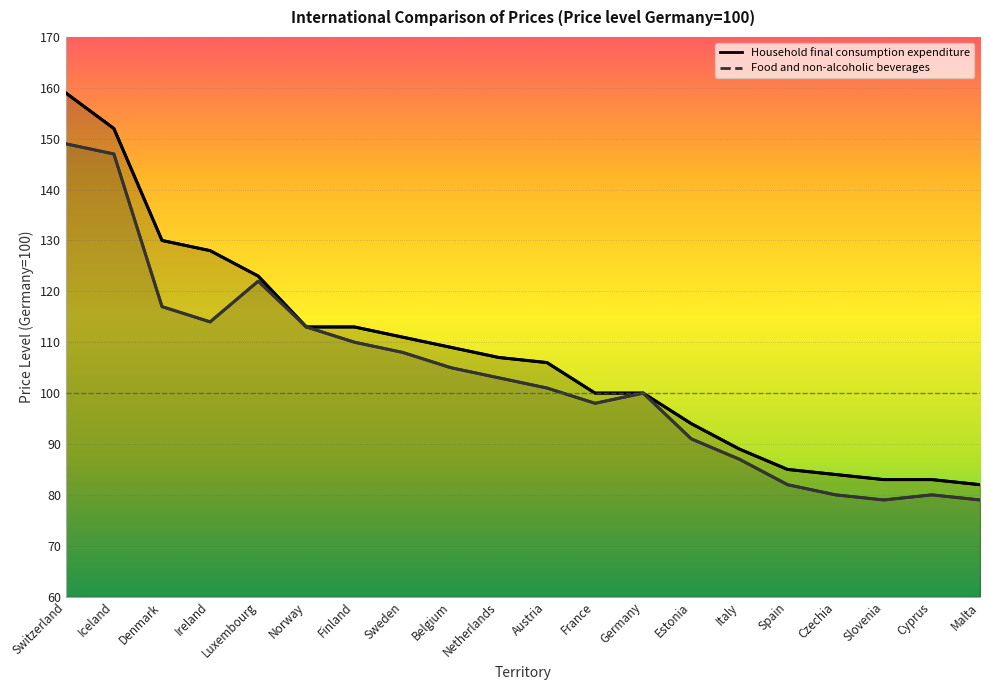

Reading left to right, extract all data points from this chart.

Household final consumption expenditure: Switzerland=159	Iceland=152	Denmark=130	Ireland=128	Luxembourg=123	Norway=113	Finland=113	Sweden=111	Belgium=109	Netherlands=107	Austria=106	France=100	Germany=100	Estonia=94	Italy=89	Spain=85	Czechia=84	Slovenia=83	Cyprus=83	Malta=82
Food and non-alcoholic beverages: Switzerland=149	Iceland=147	Denmark=117	Ireland=114	Luxembourg=122	Norway=113	Finland=110	Sweden=108	Belgium=105	Netherlands=103	Austria=101	France=98	Germany=100	Estonia=91	Italy=87	Spain=82	Czechia=80	Slovenia=79	Cyprus=80	Malta=79